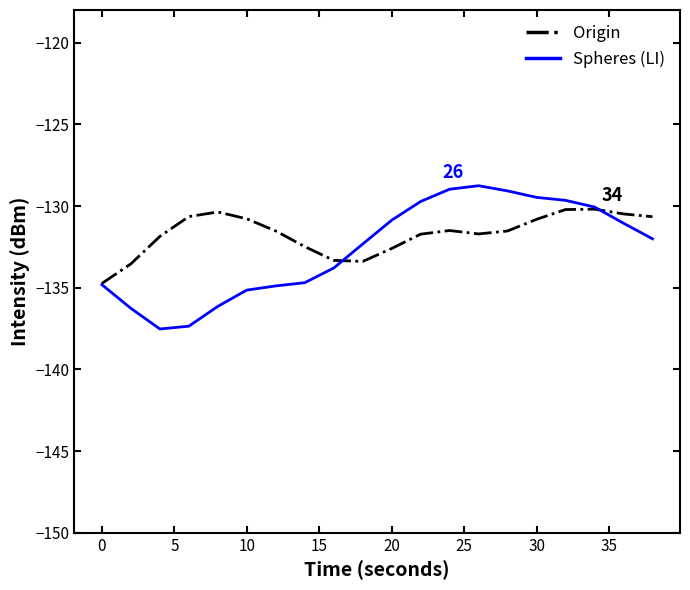

True or false: Spheres (LI) has more than 0 points higher than both neighbors.

True